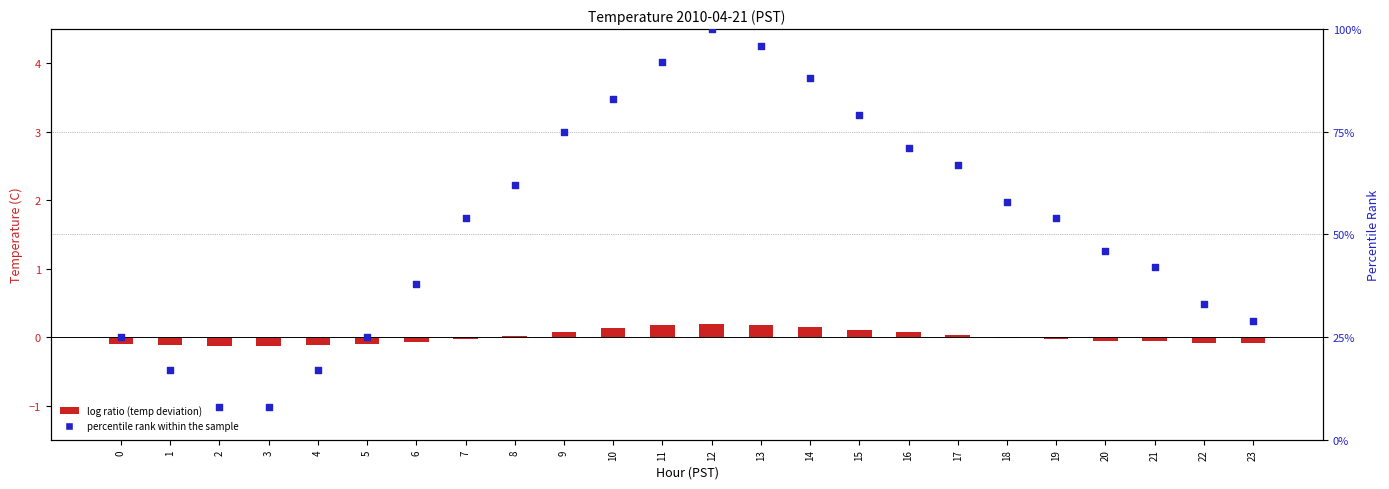

What is the total value across all series at 4?

16.9